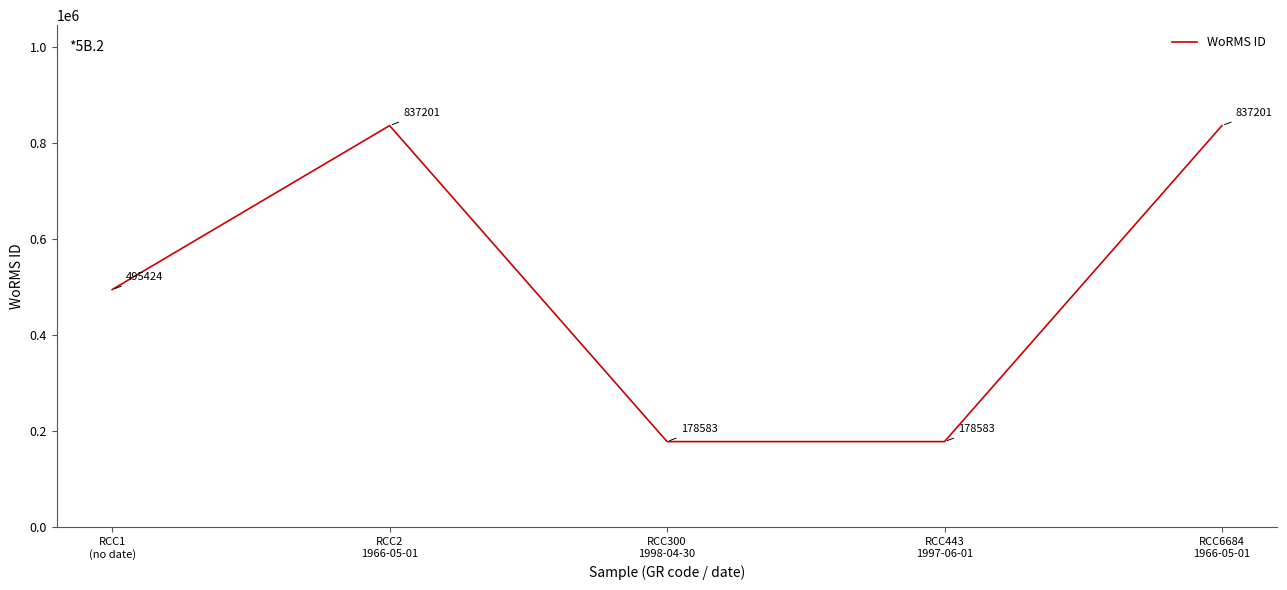

The chart shows a value of 123329 at RCC443
1997-06-01. True or false?

False